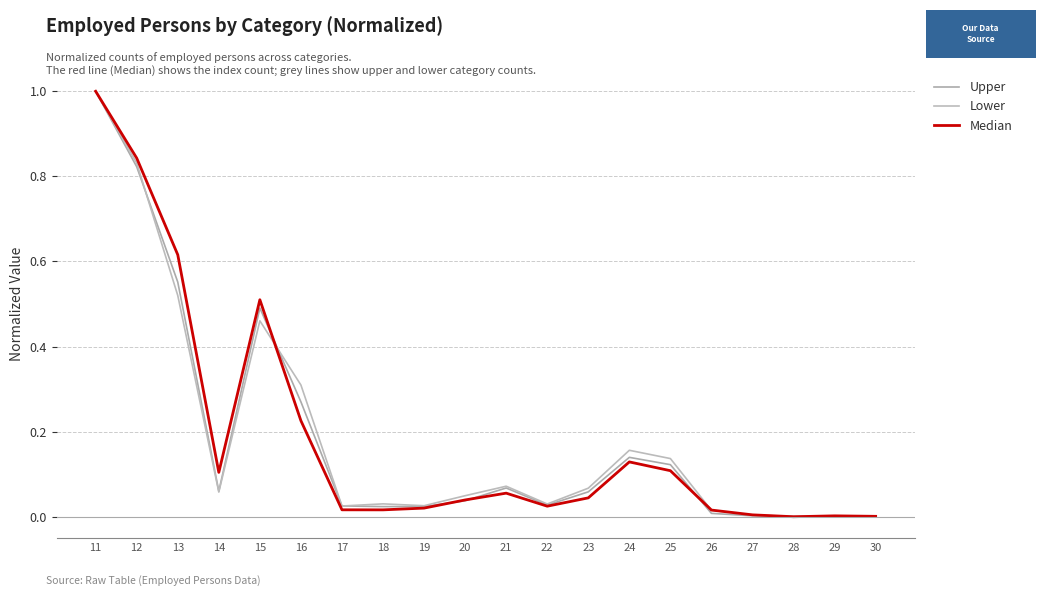

What is the average value of the Median series?

0.2